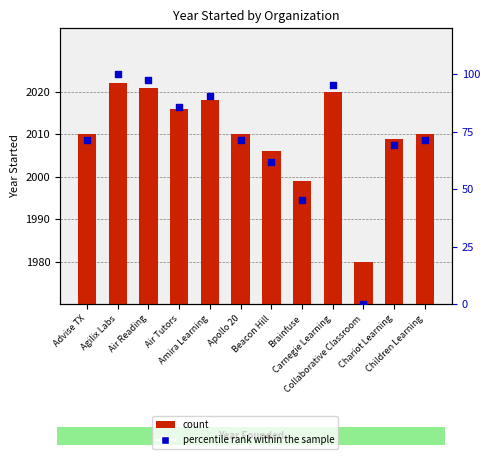

Which series has the largest total across all categories?

count